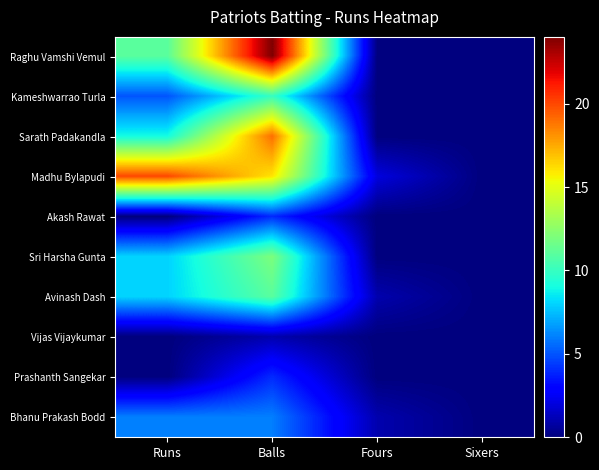

List the series in order of their peak value, highest first.

Raghu Vamshi Vemul, Madhu Bylapudi, Sarath Padakandla, Sri Harsha Gunta, Avinash Dash, Kameshwarrao Turla, Bhanu Prakash Bodd, Akash Rawat, Prashanth Sangekar, Vijas Vijaykumar